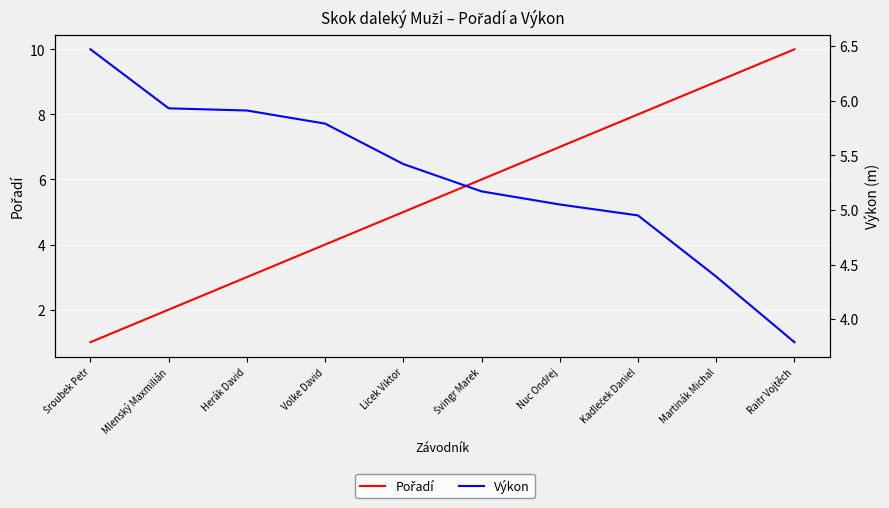

List the series in order of their peak value, highest first.

Pořadí, Výkon